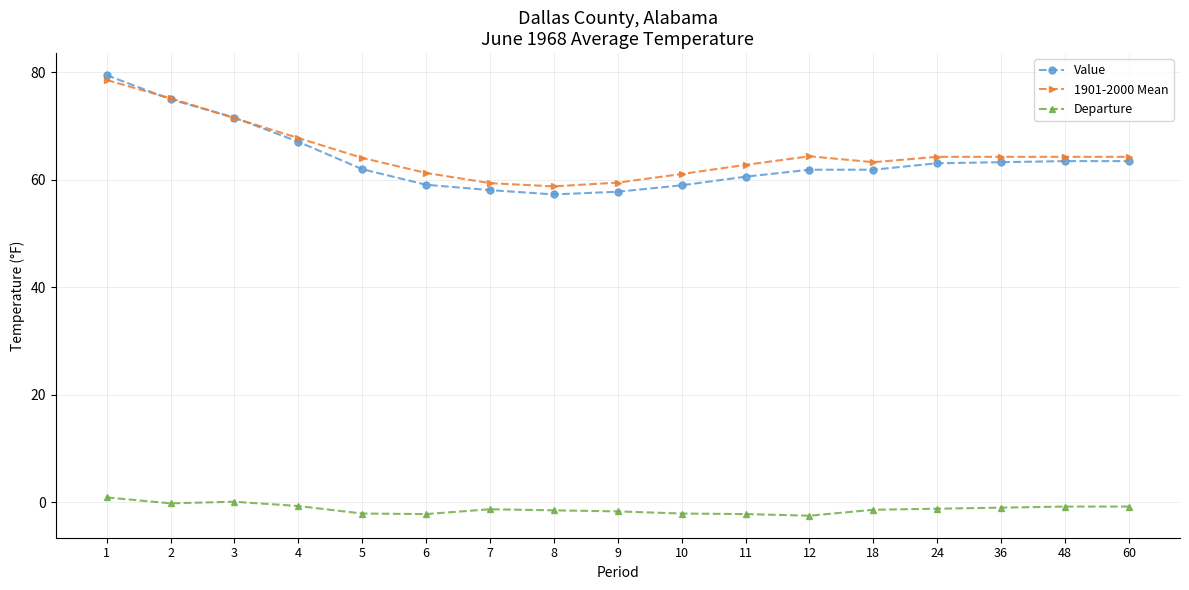

Which series has the largest range (max minus min)?

Value